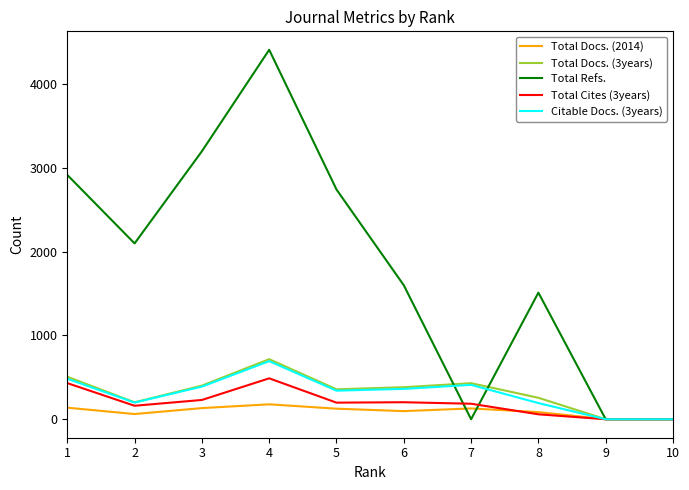

Which series has the largest range (max minus min)?

Total Refs.